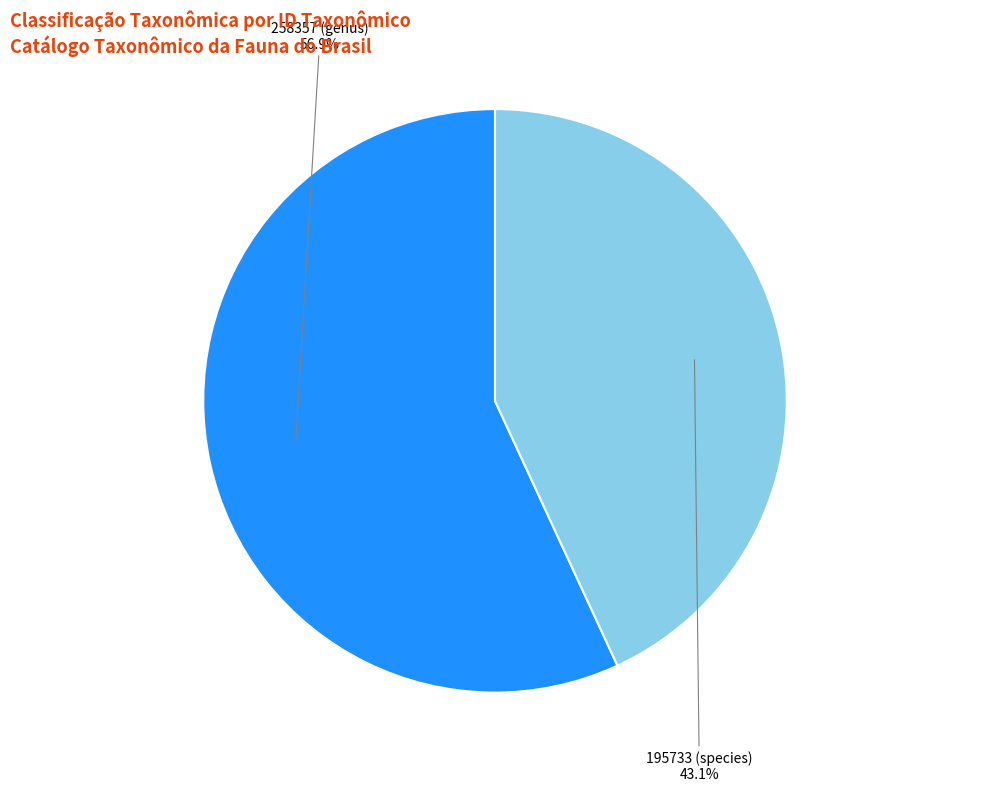

How many segments does this pie chart have?

2